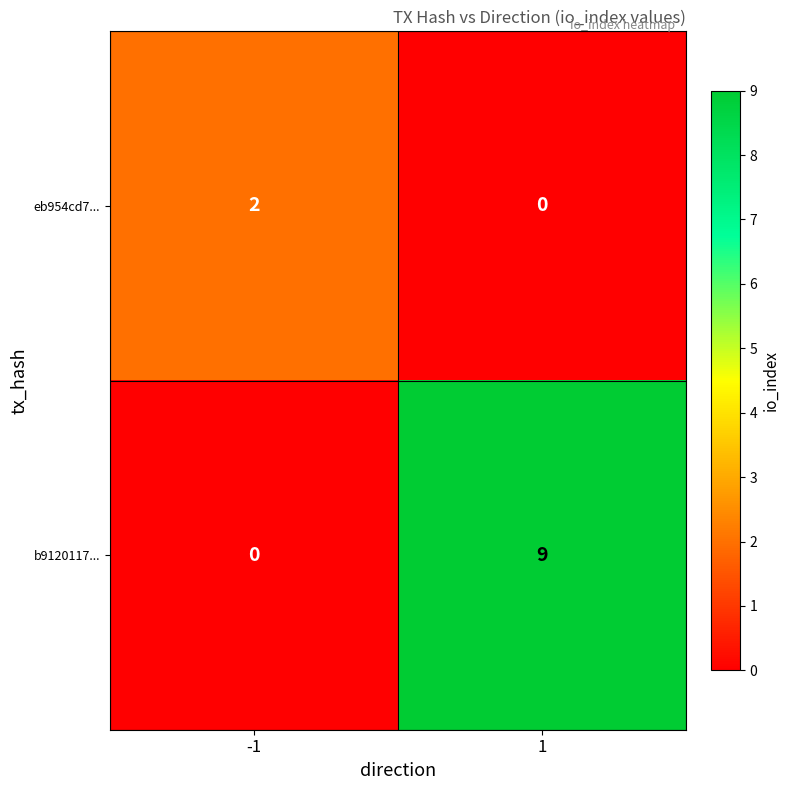

What is the spread (max minus min) of values at 1?

9